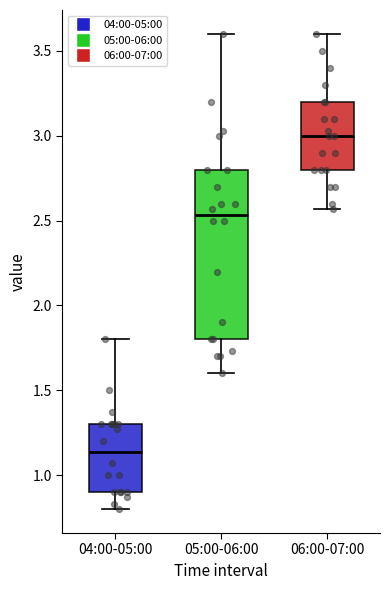

Which box's median line is the highest?

06:00-07:00